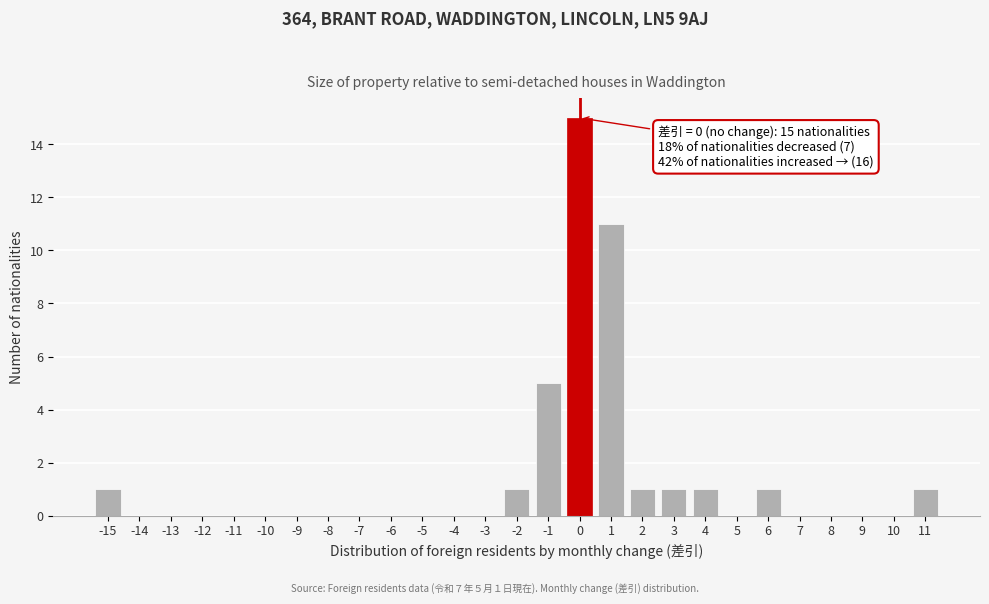

Which range on the x-axis has the tallest bar?

-0.5 to 0.5